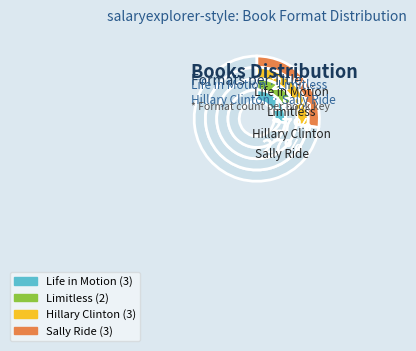

Which slice is the smallest?

Limitless